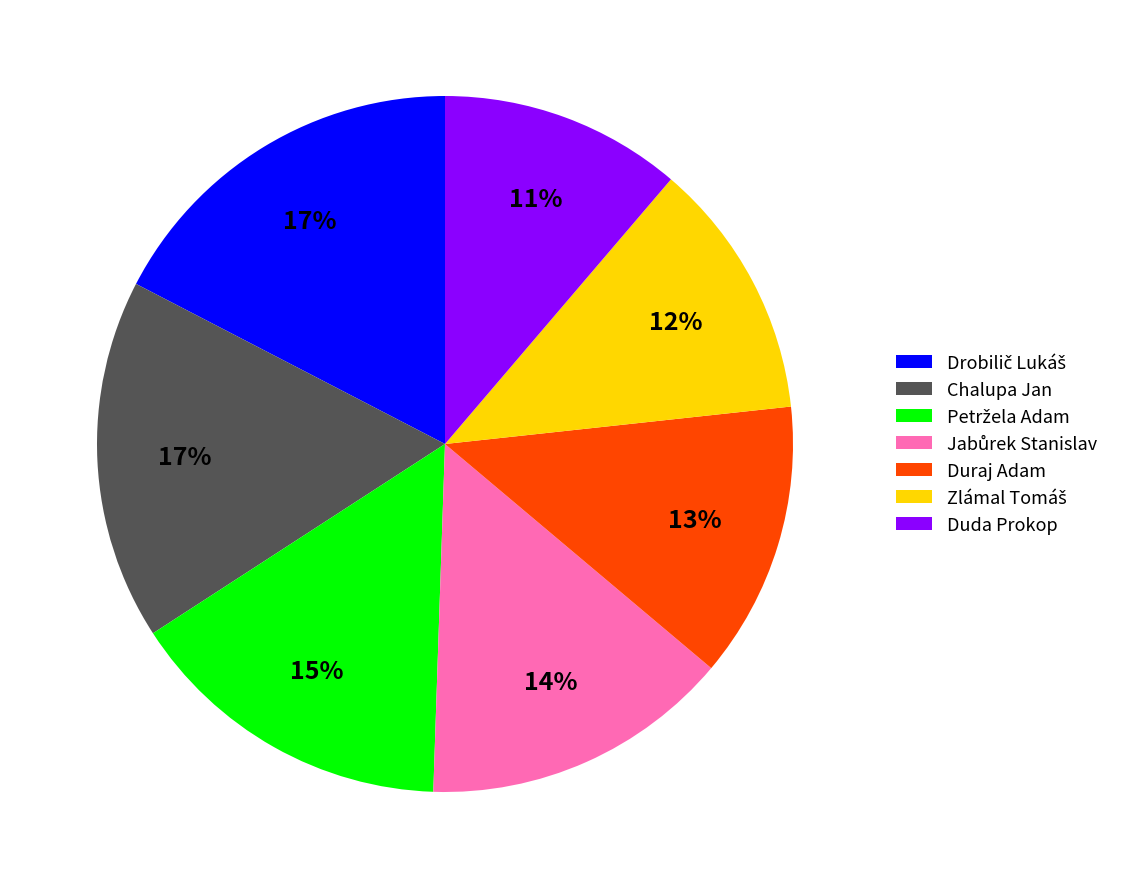

Which category has the smallest portion of the pie?

Duda Prokop